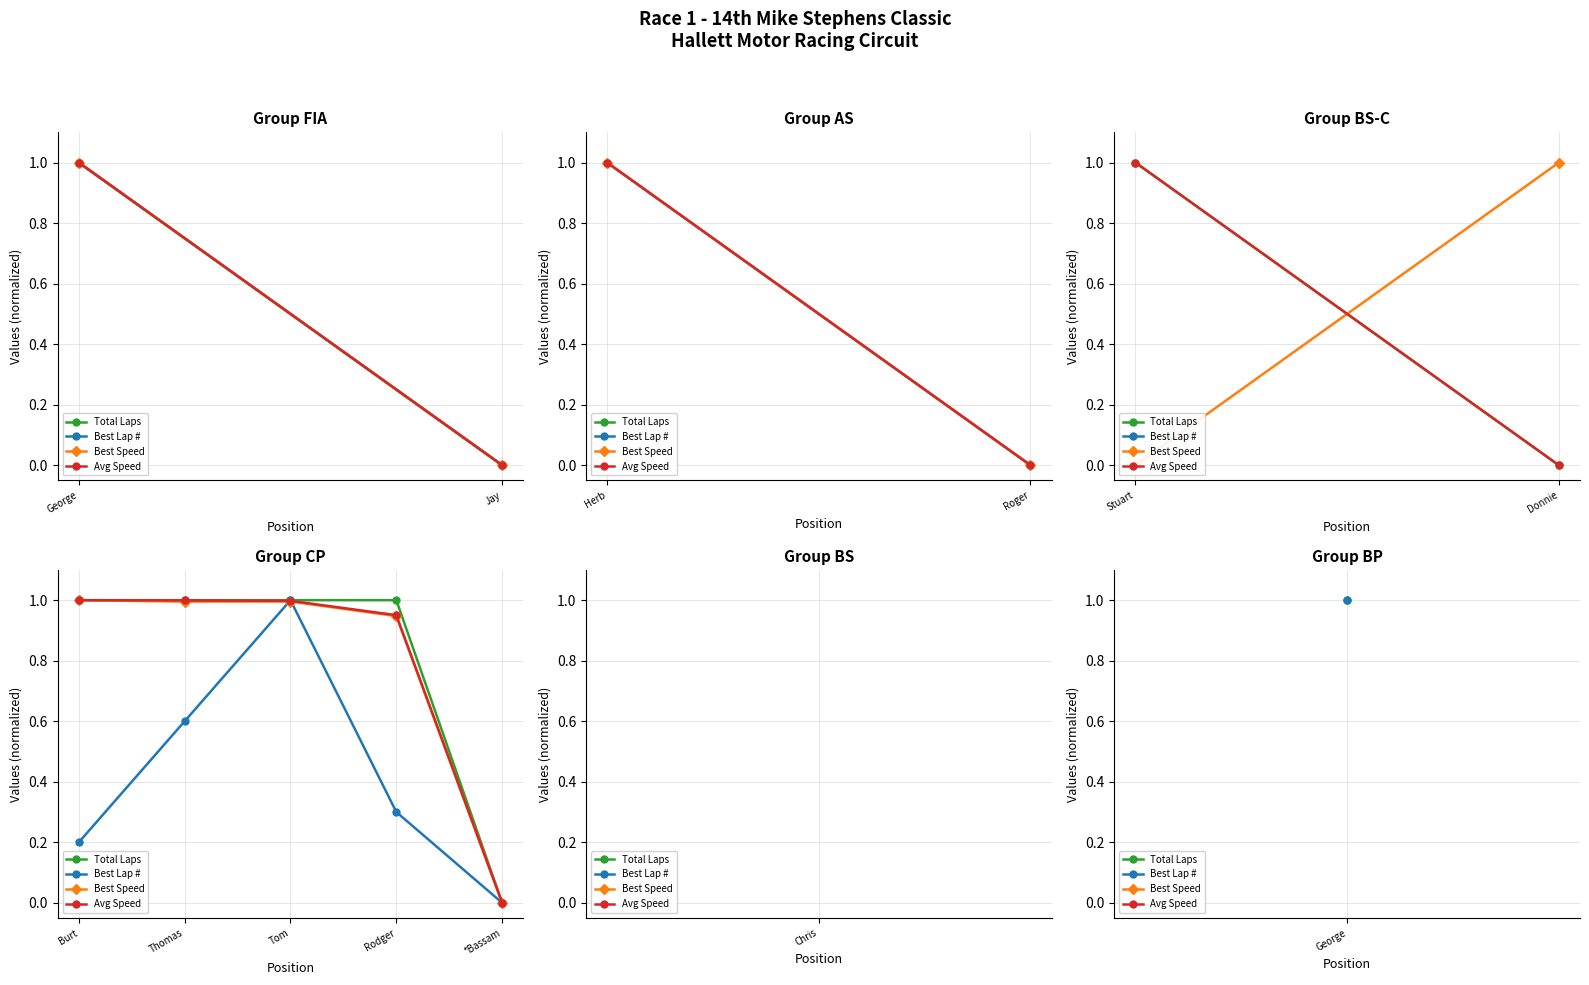

Which series changed the most between Rodger and *Bassam?

Total Laps